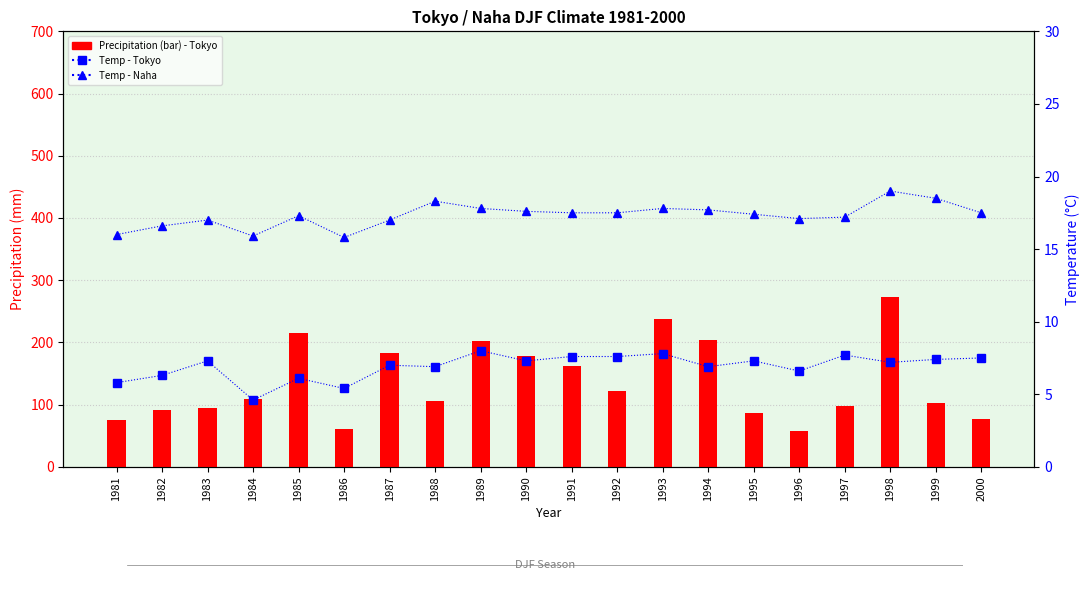

At how many categories does at least one series exceed 54?

20